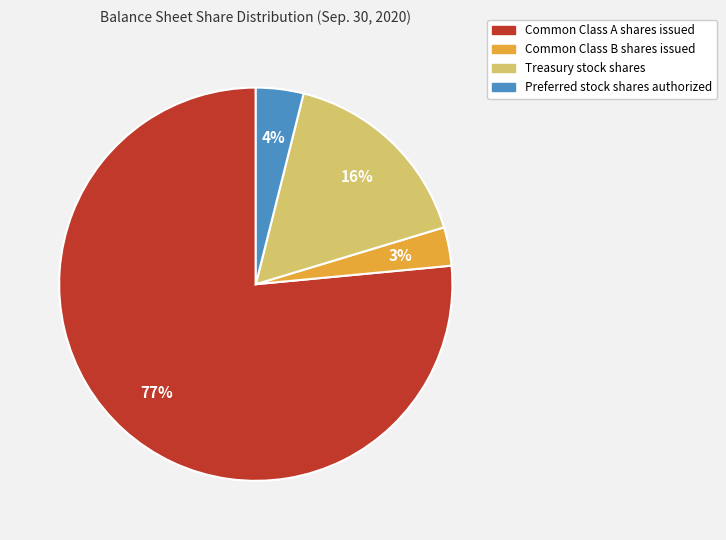

Is Common Class B shares issued the majority of the pie?

No